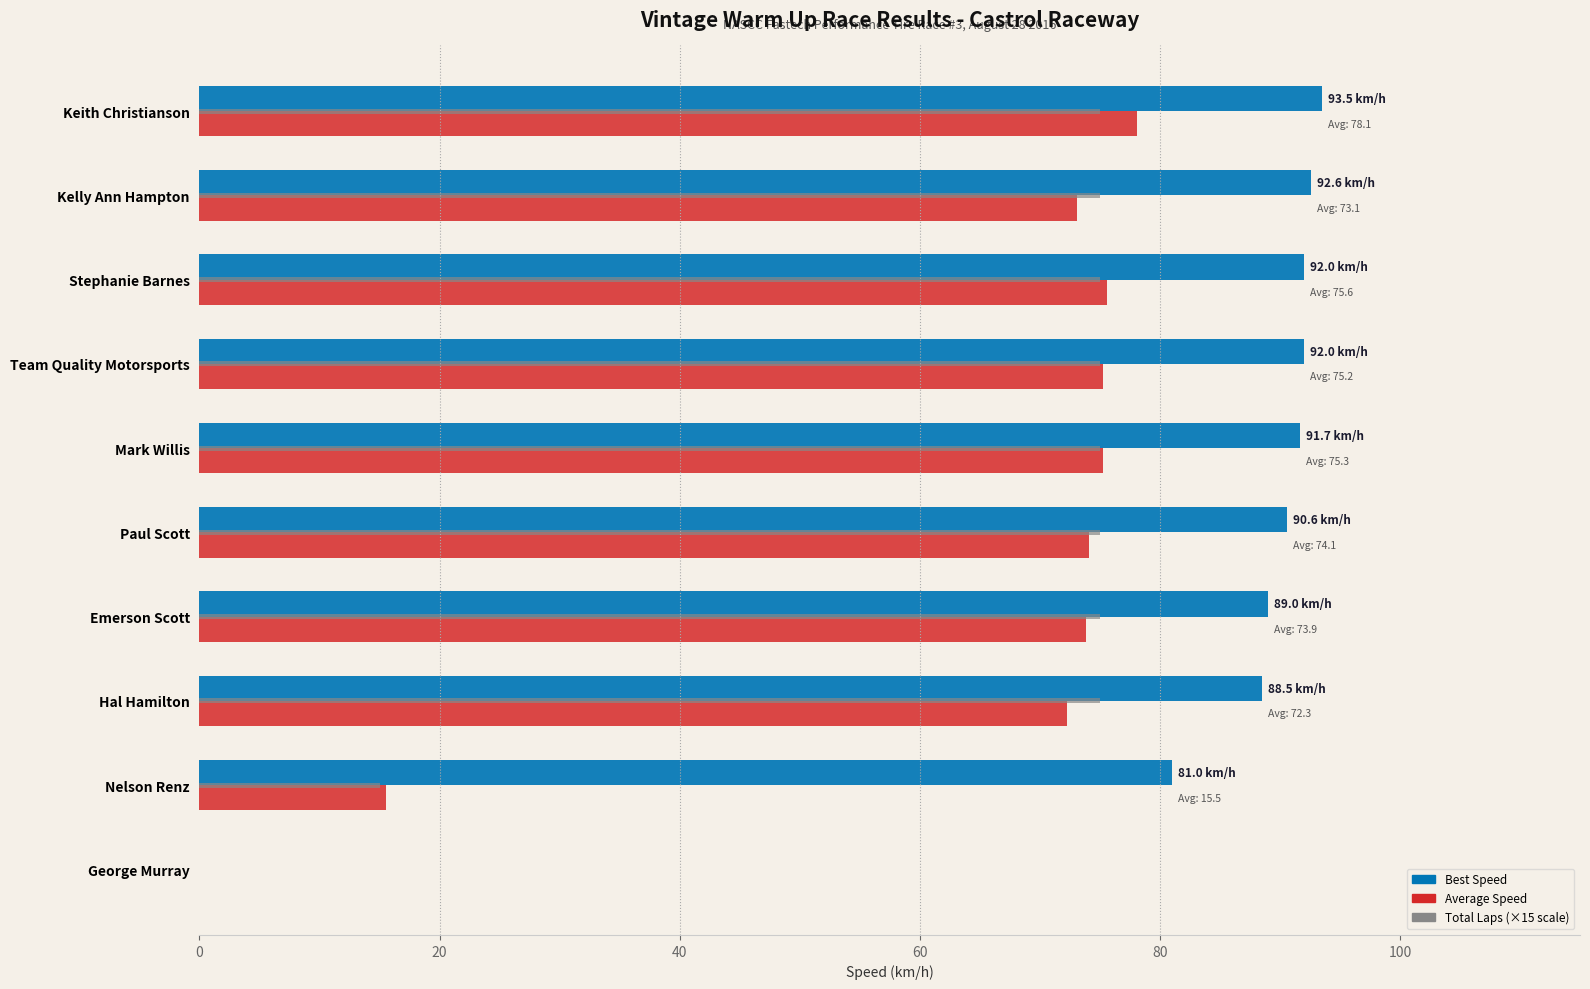

What is the total value across all series at Stephanie Barnes?

242.7